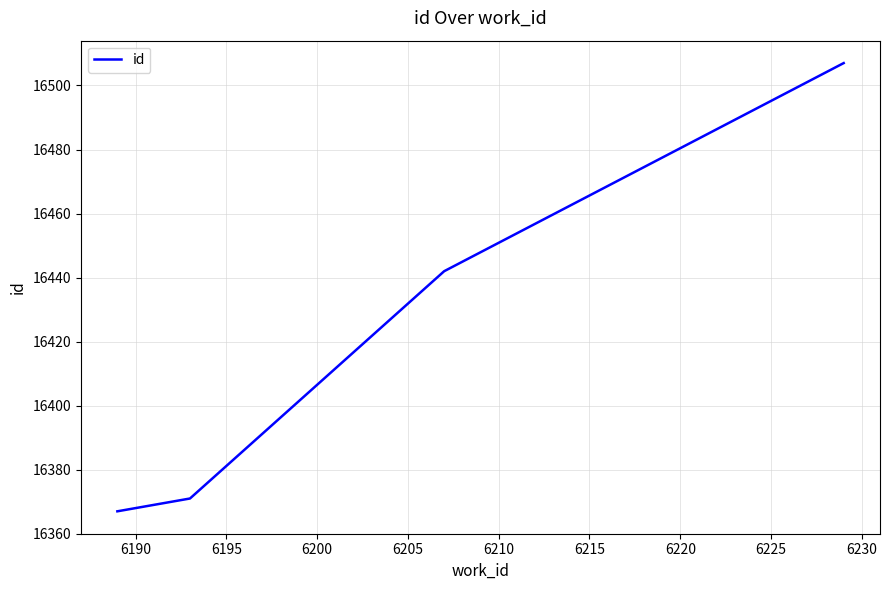

How many values are below 16442?

2